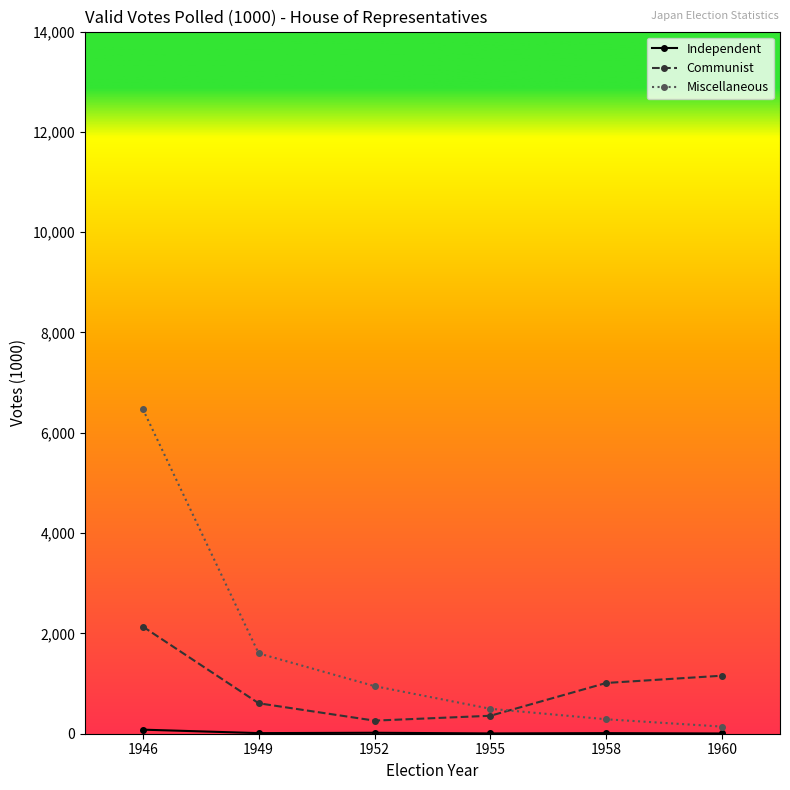

What is the total value across all series at 1949?

2221